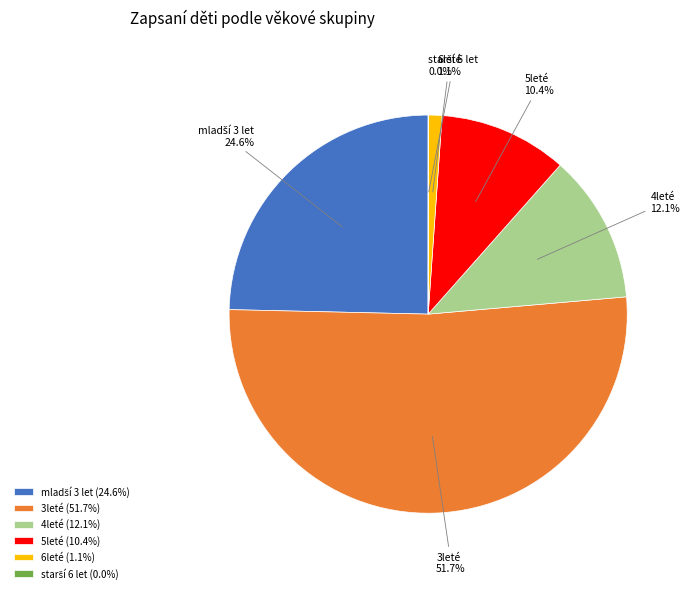

What is the ratio of the value at 5leté to the value at 4leté?

0.9